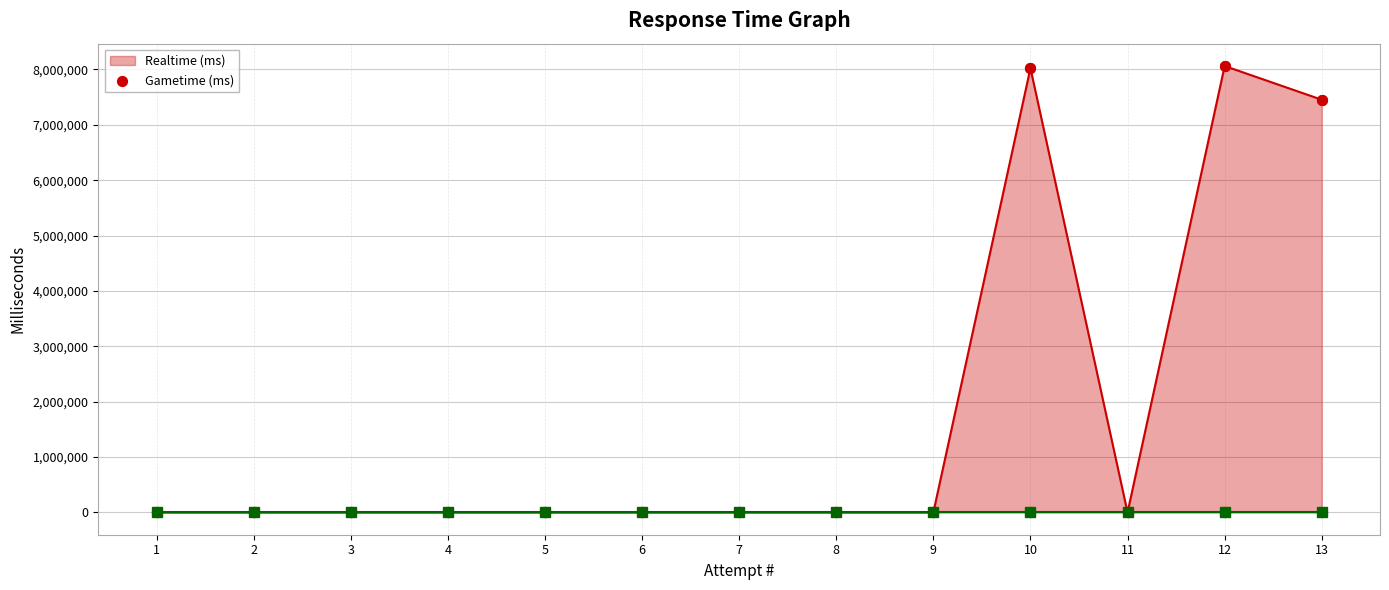

At which category is the sum across all series the highest?

12